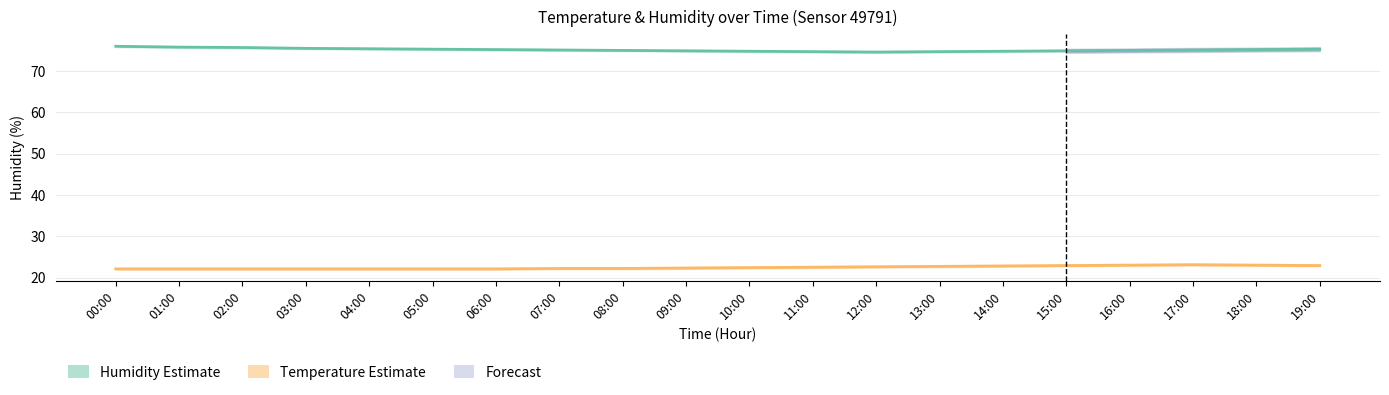

What is the total value across all series at 07:00?

97.3